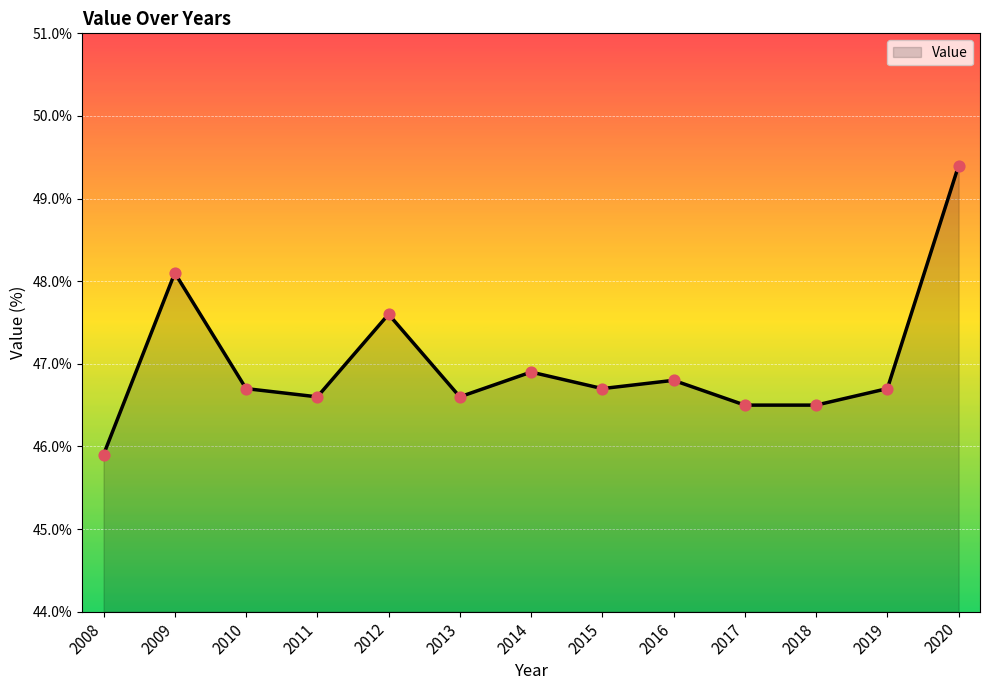

What is the ratio of the value at 2019 to the value at 2014?

1.0